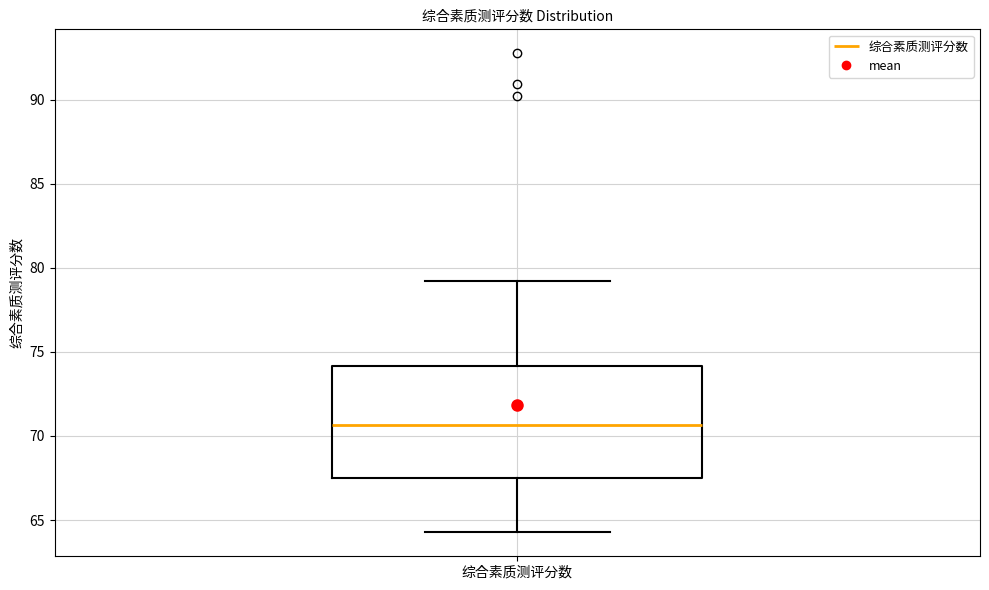

Transcribe this box plot: give where the median line is, the range the box spans, and where the two whiskers end, as read against the y-axis. The values are not printed on the chart, so give them approximately, as read against the axis.

median 70.5, box 67.5 to 74.0, whiskers 64.5 to 79.0